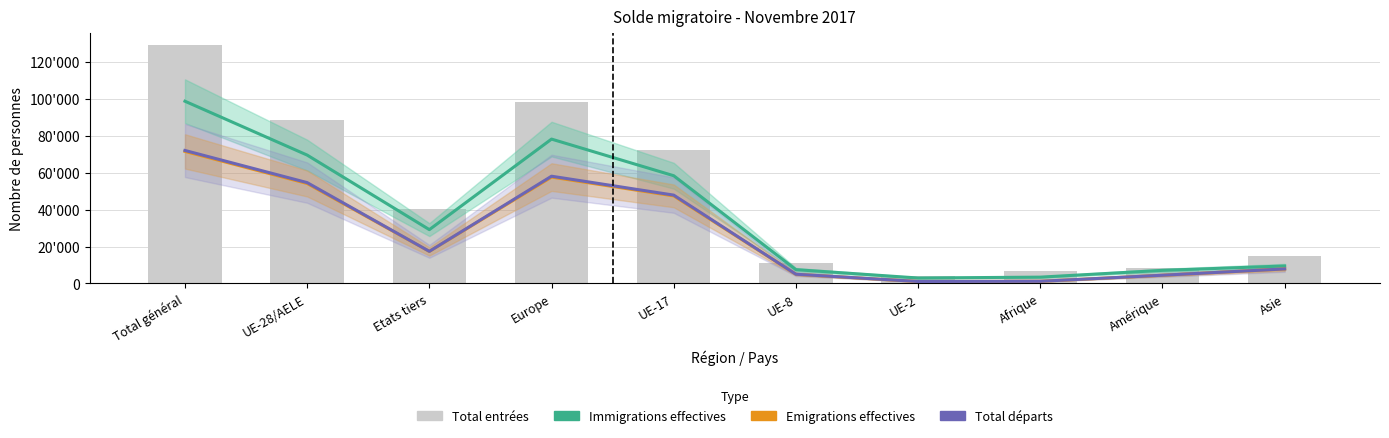

Between Etats tiers and Amérique, which is larger?

Etats tiers